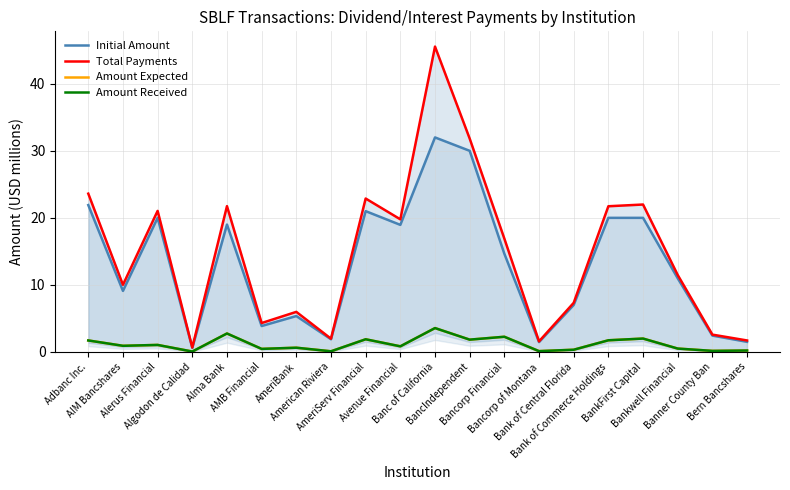

Between American Riviera and BankFirst Capital, which is larger?

BankFirst Capital